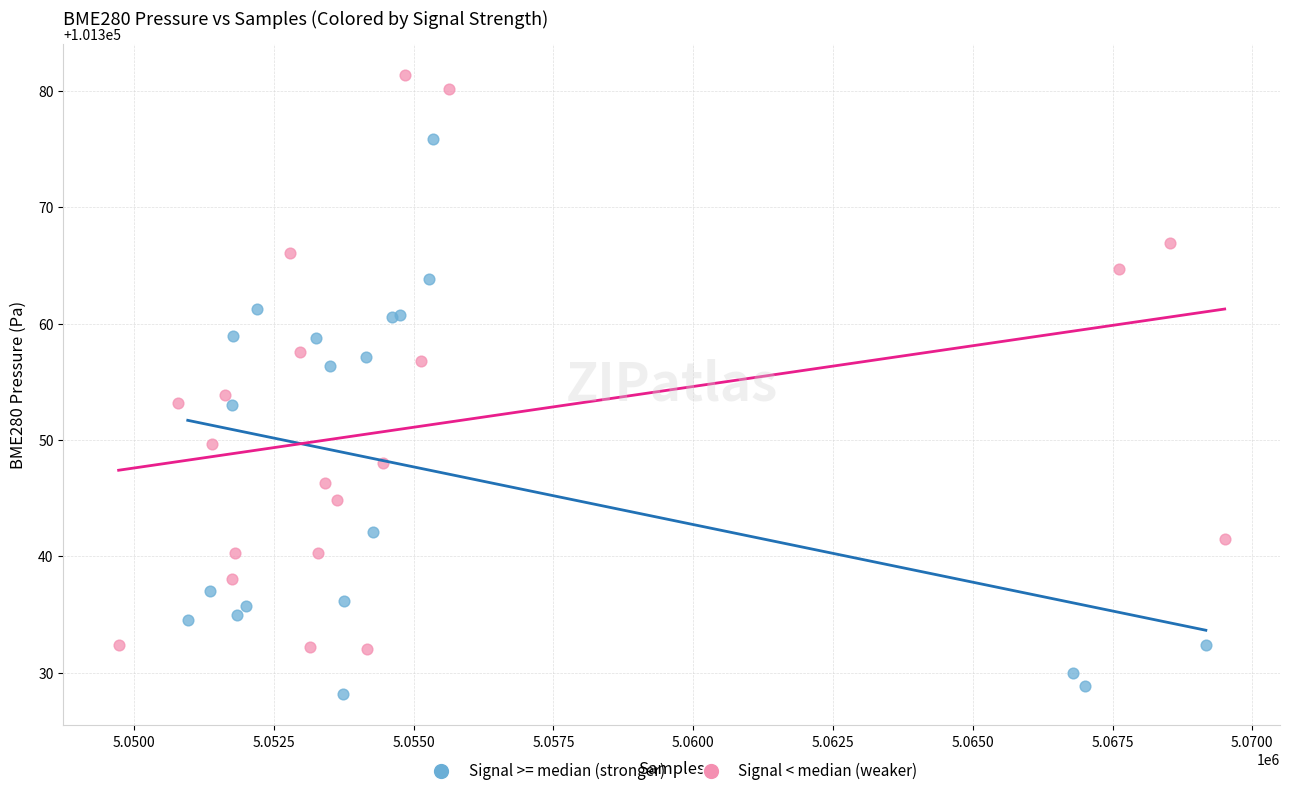

What are all the series names shown in the legend?

Signal >= median (stronger), Signal < median (weaker)